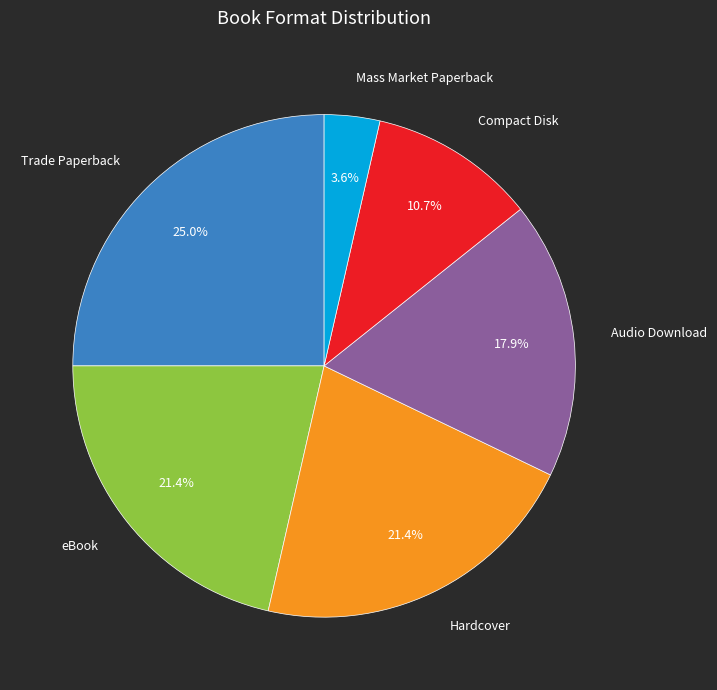

How many segments does this pie chart have?

6